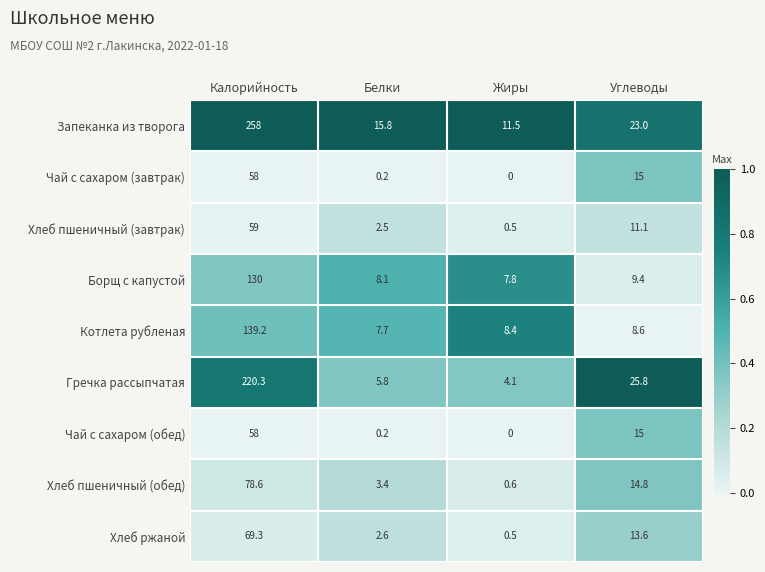

Which category has the lowest value across all series?

Жиры